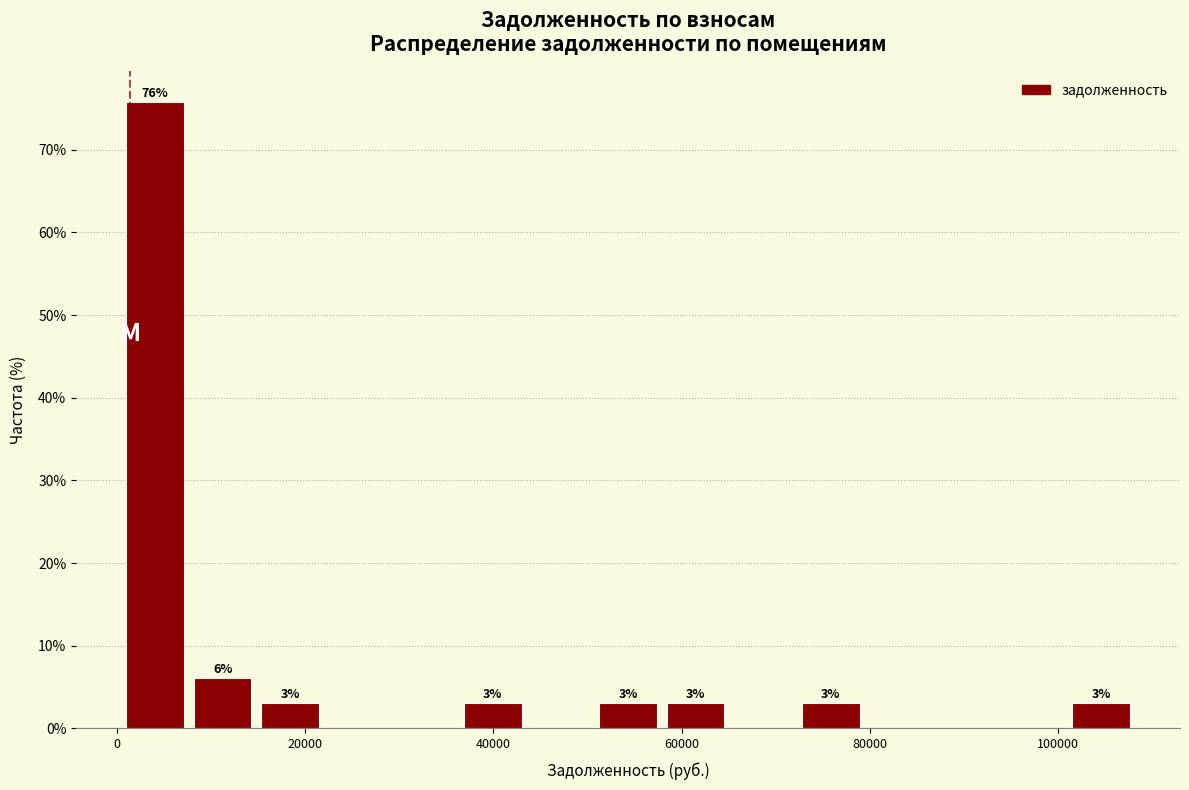

Read against the x-axis, roughly where is the centre of the tallest bar?

4000